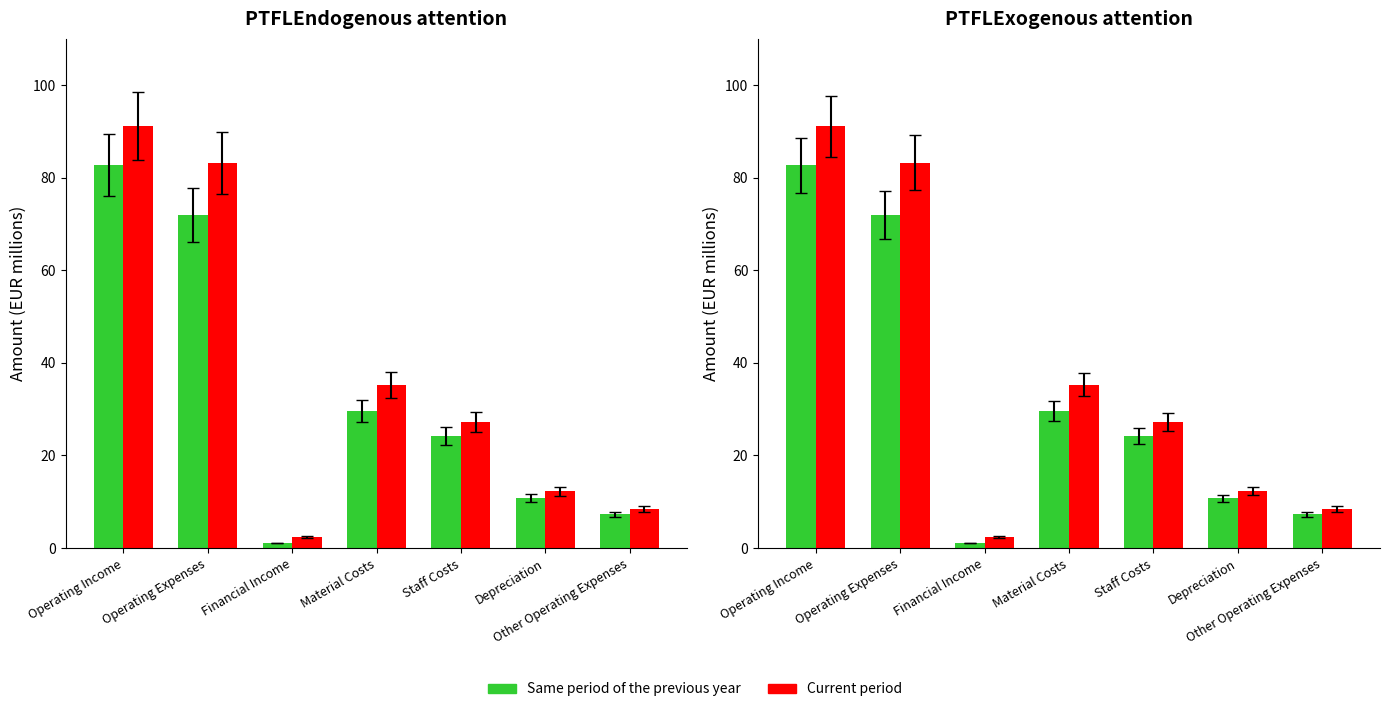

How many bars are there in each group?

2